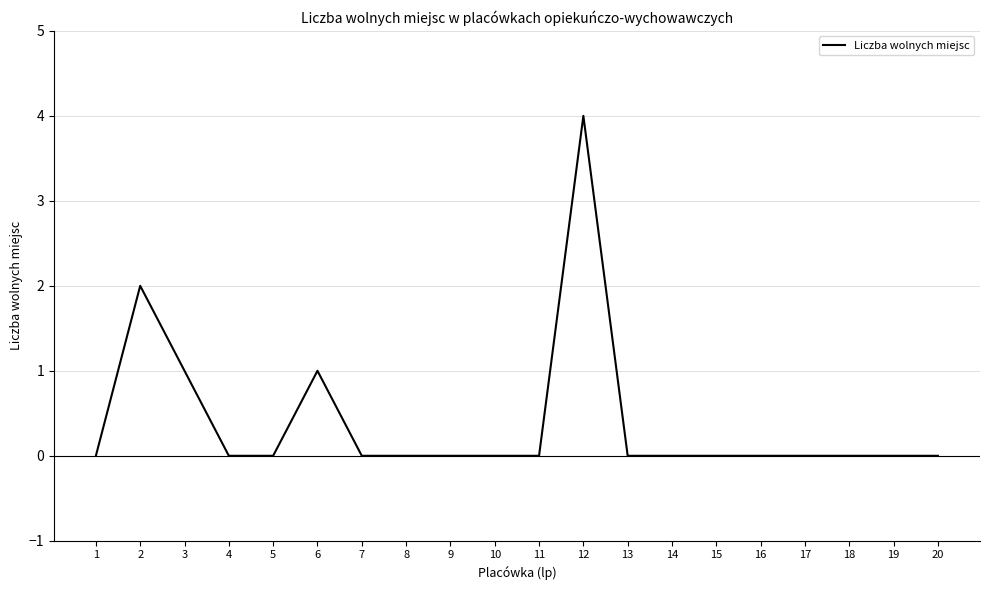

How many values are between 0 and 1?

18